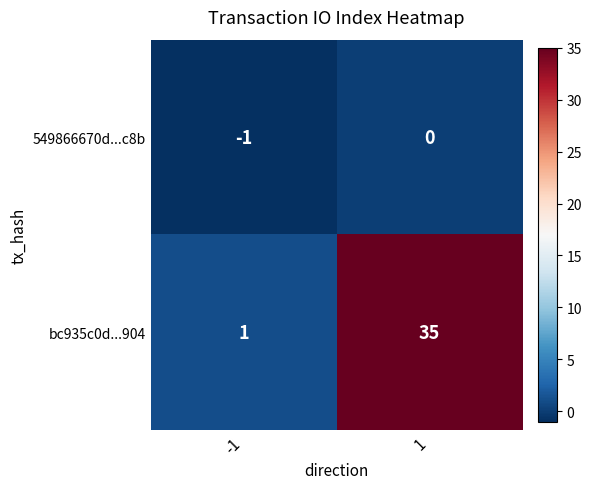

At 1, list the series in order from largest to smallest.

bc935c0d...904, 549866670d...c8b